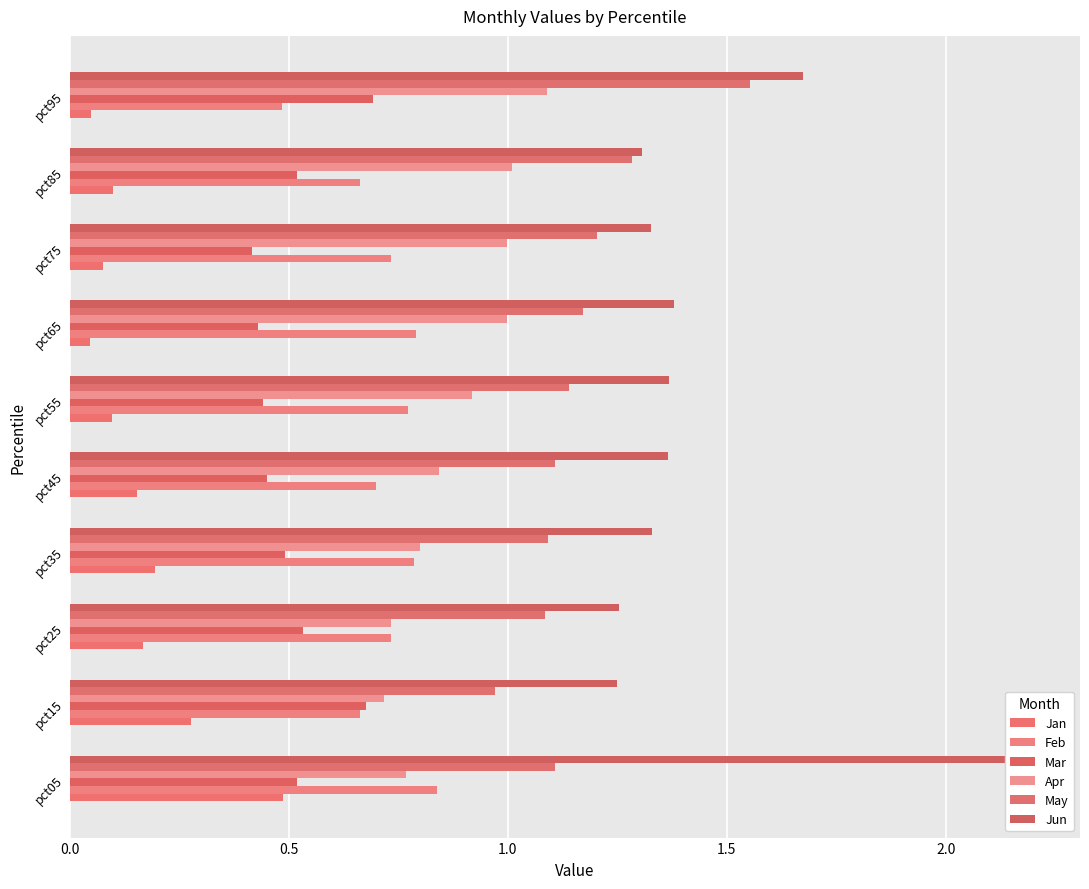

What is the greatest value displayed?

2.2